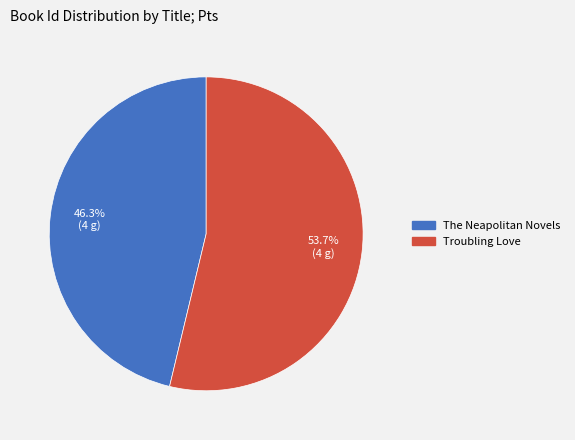

Is the sum of Troubling Love and The Neapolitan Novels greater than half?

Yes